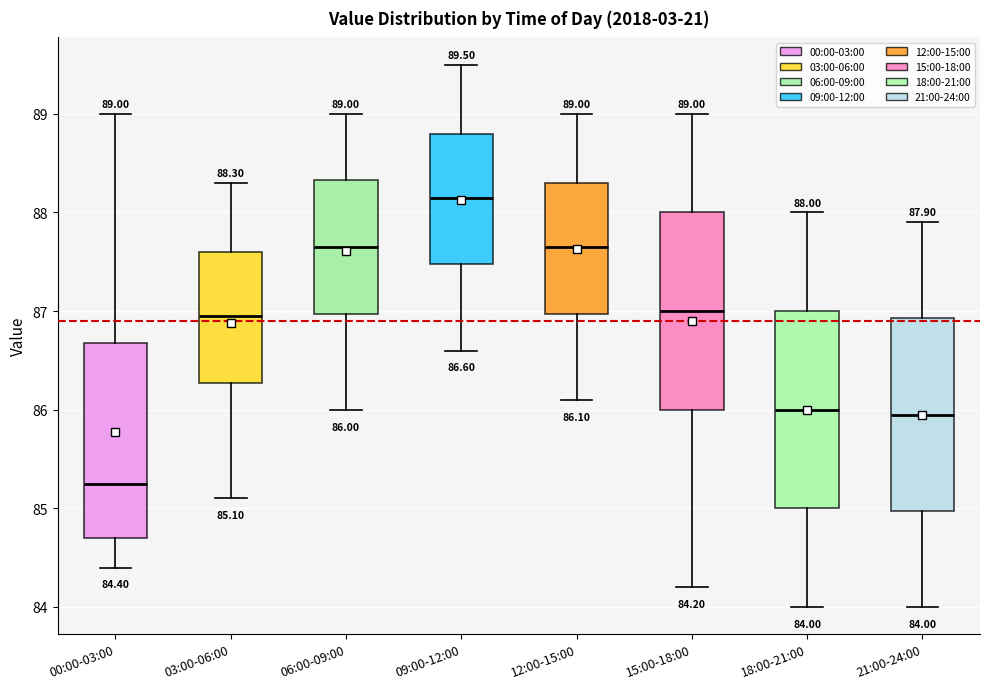

Which box has the highest median line?

09:00-12:00